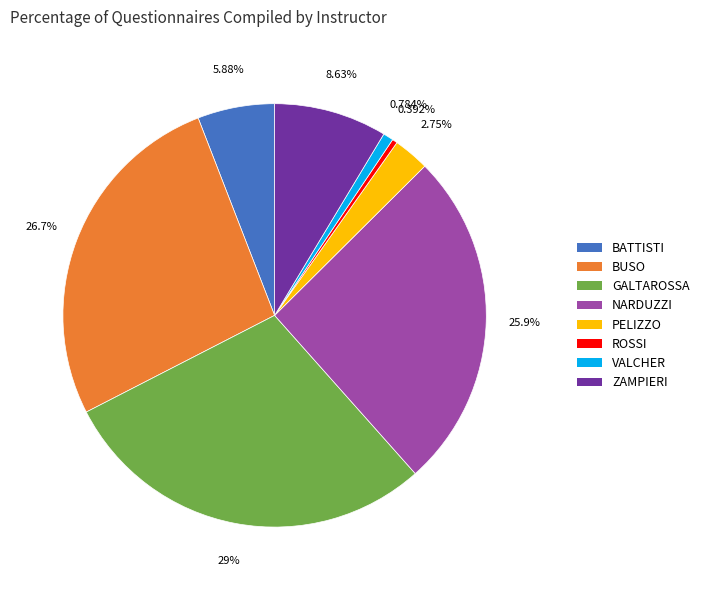

Which category has the biggest portion of the pie?

GALTAROSSA